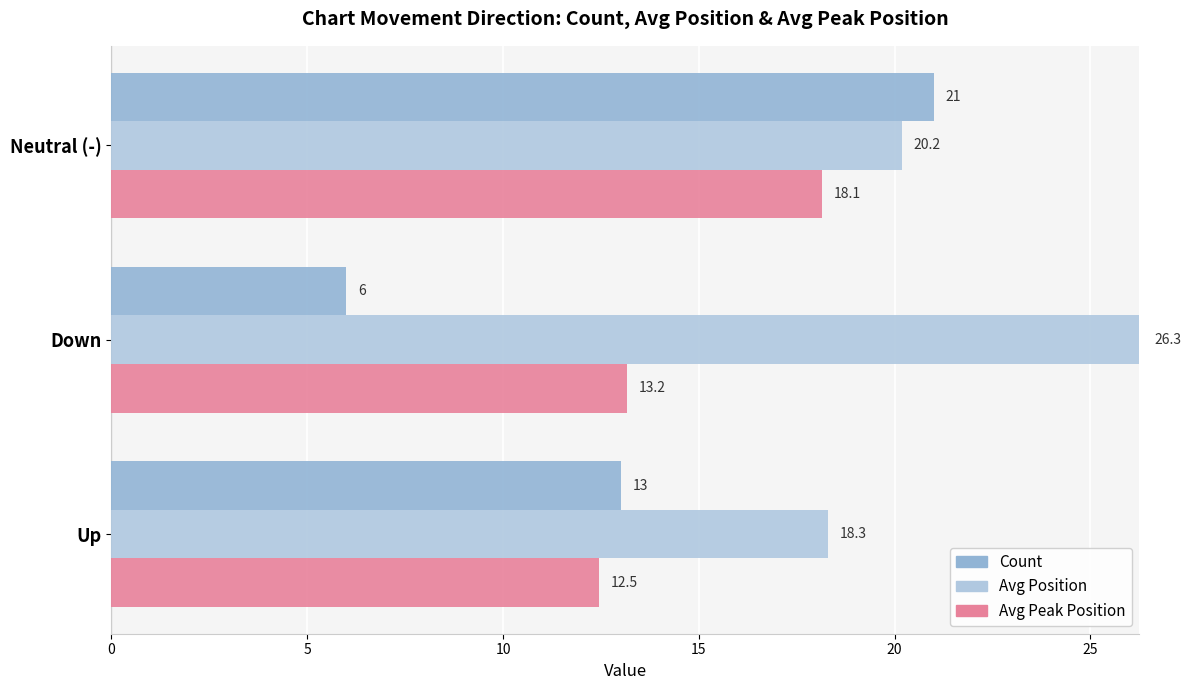

Reading left to right, extract all data points from this chart.

Count: 13.0	6.0	21.0
Avg Position: 18.3	26.3	20.2
Avg Peak Position: 12.5	13.2	18.1